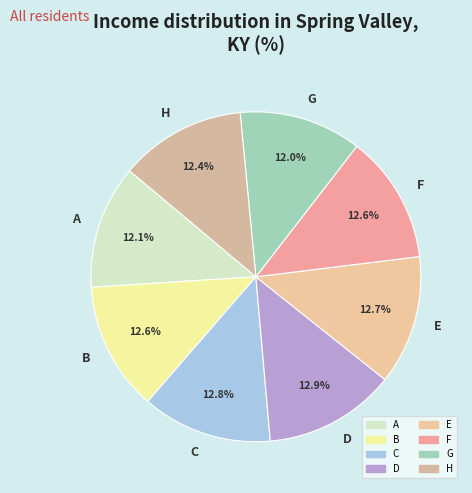

To the nearest percent, what is the difference between the largest and smallest slice percentages?

1%